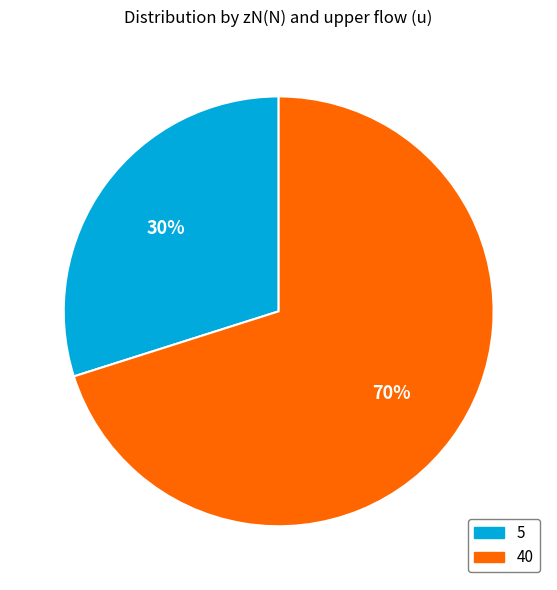

Which category has the smallest portion of the pie?

5